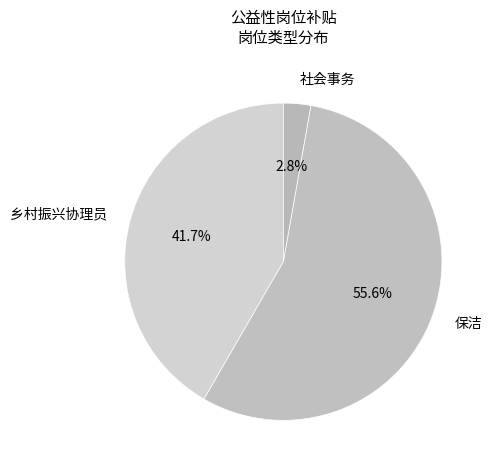

What portion of the pie excludes 社会事务?

97.2%